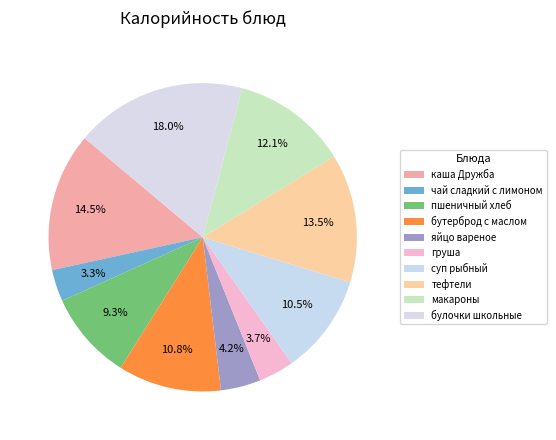

How many slices are in this pie chart?

10